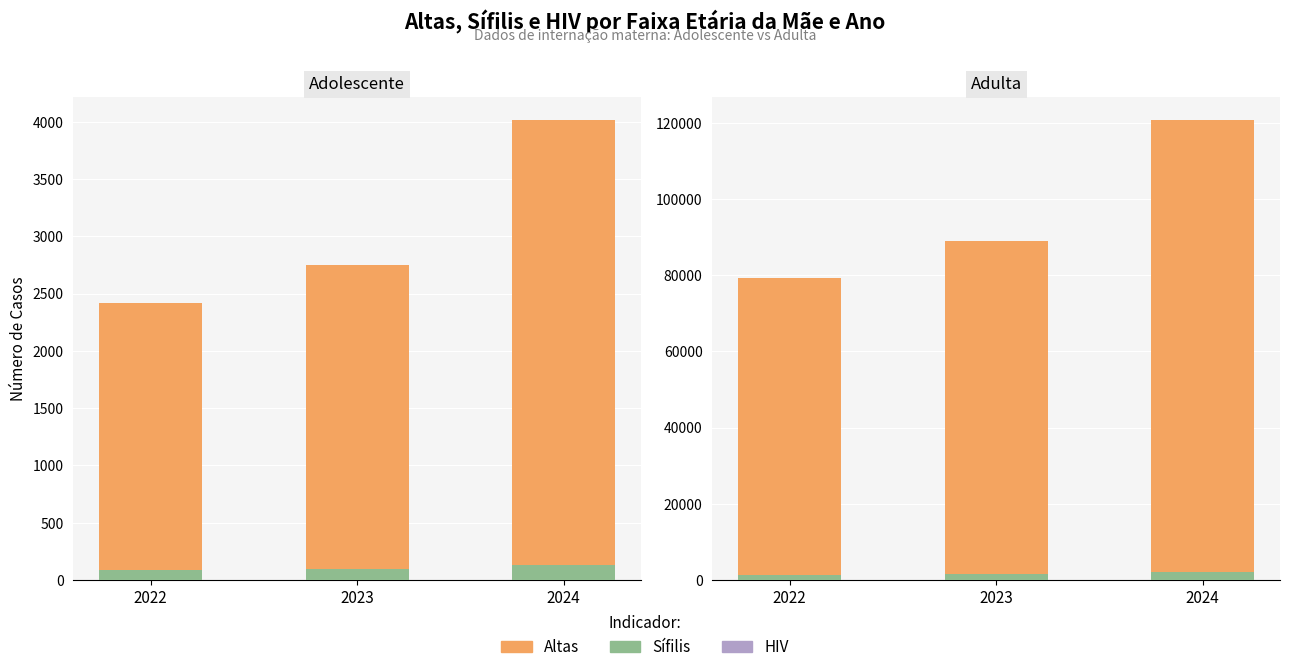

How many categories are shown in the chart?

3